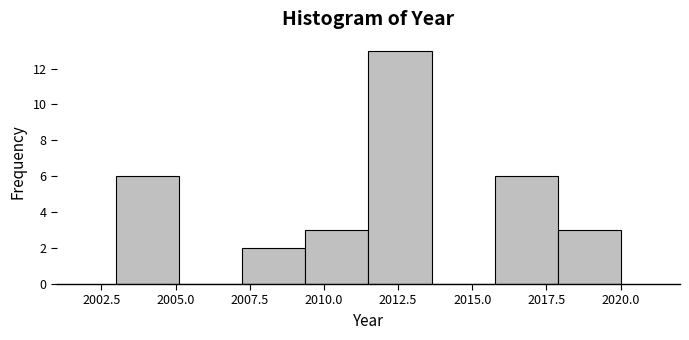

Reading left to right, transcribe this chart: for each bar, give the range it covers on the x-axis and its height. Neither the bar edges nor the heights are printed on the chart, so give them approximately, as read against the axes.

2003.0 to 2005.0: 6
2005.0 to 2007.5: 0
2007.5 to 2009.5: 2
2009.5 to 2011.5: 3
2011.5 to 2013.5: 13
2013.5 to 2016.0: 0
2016.0 to 2018.0: 6
2018.0 to 2020.0: 3